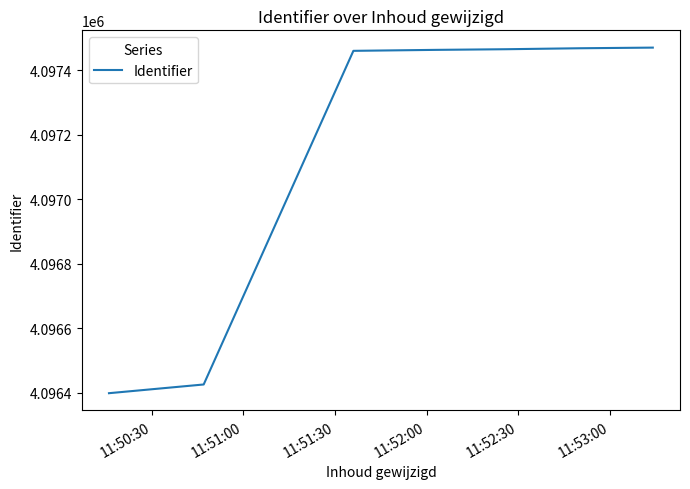

Does the chart display data point markers on the line(s)?

No